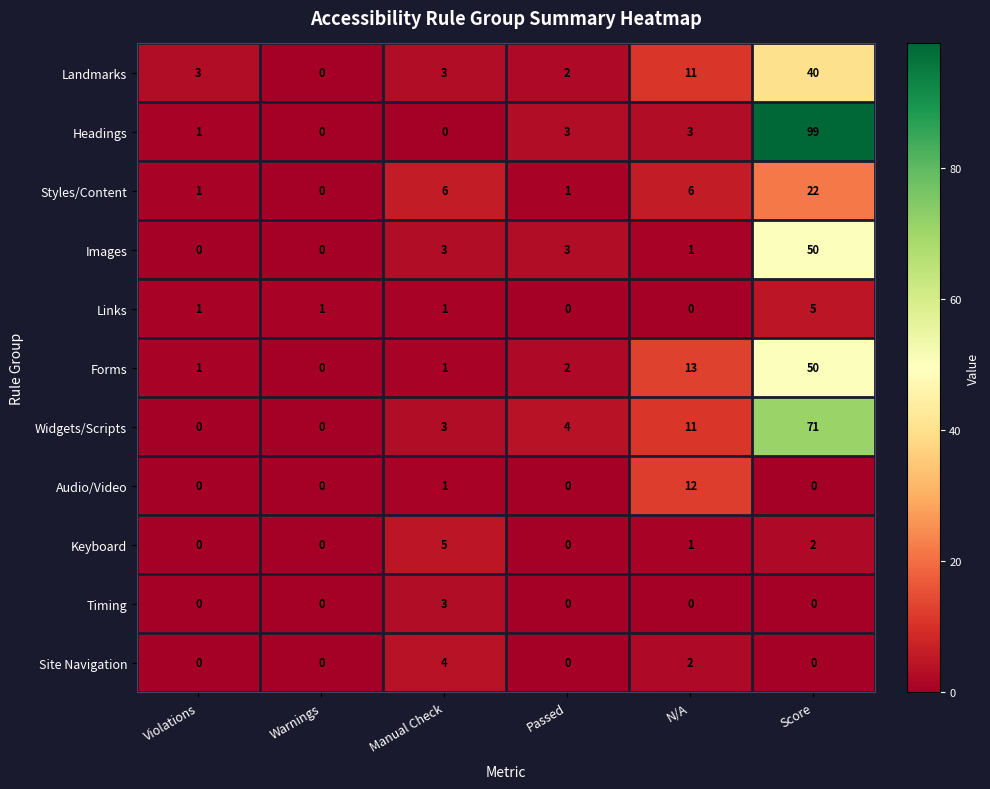

At which category is the sum across all series the highest?

Score